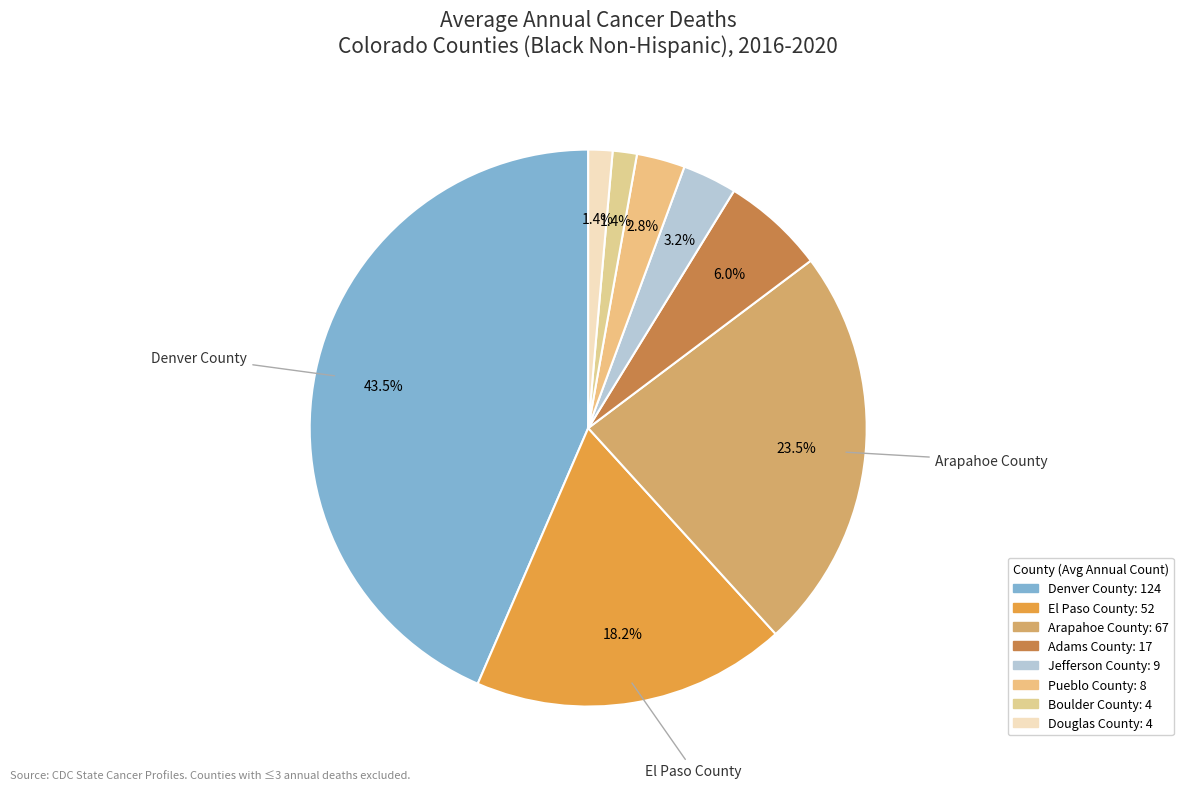

To the nearest percent, what is the difference between the largest and smallest slice percentages?

42%